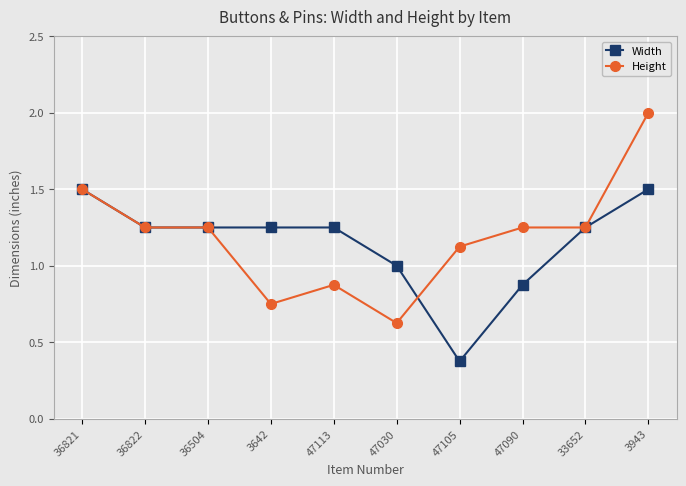

True or false: Width has a value of 0.8 at 36821.

False